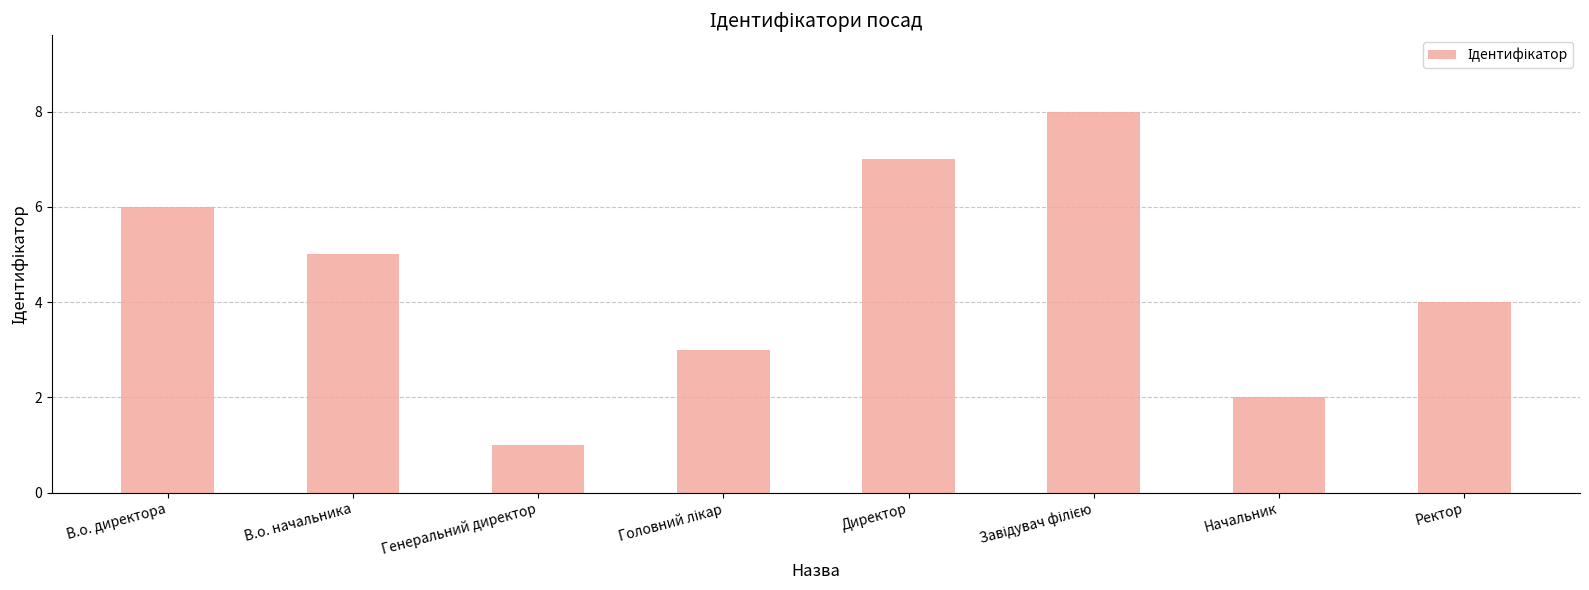

What is the sum of the values at В.о. начальника and Начальник?

7